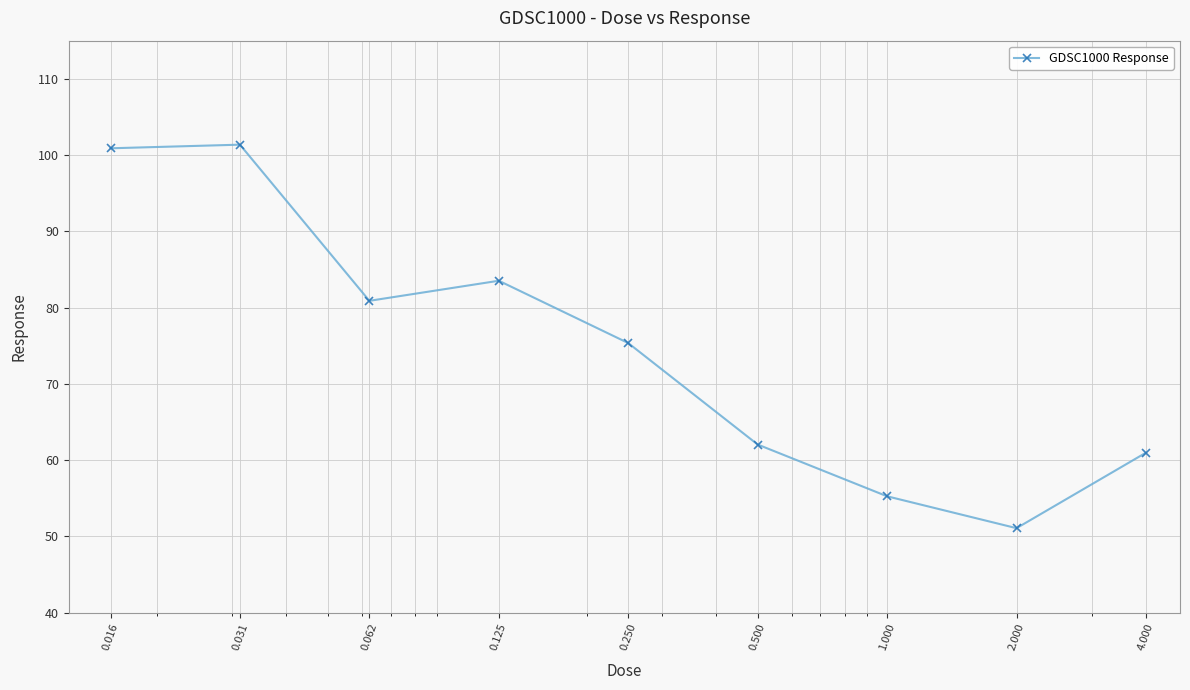

What is the value of the 9th point from the left?

61.0